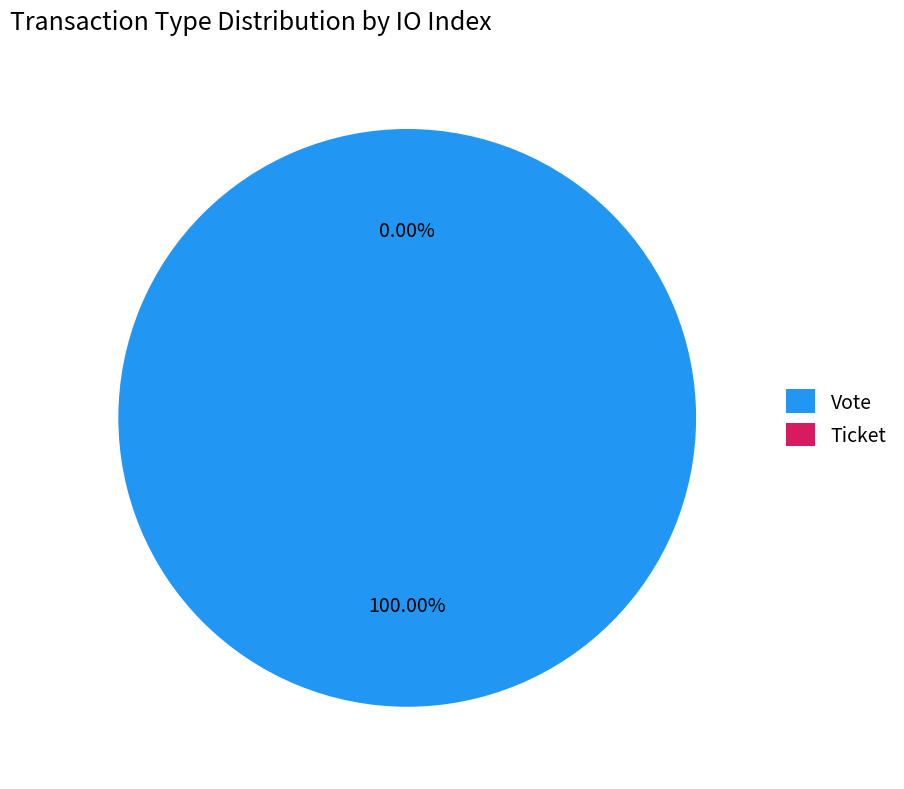

To the nearest percent, what is the difference between the largest and smallest slice percentages?

100%